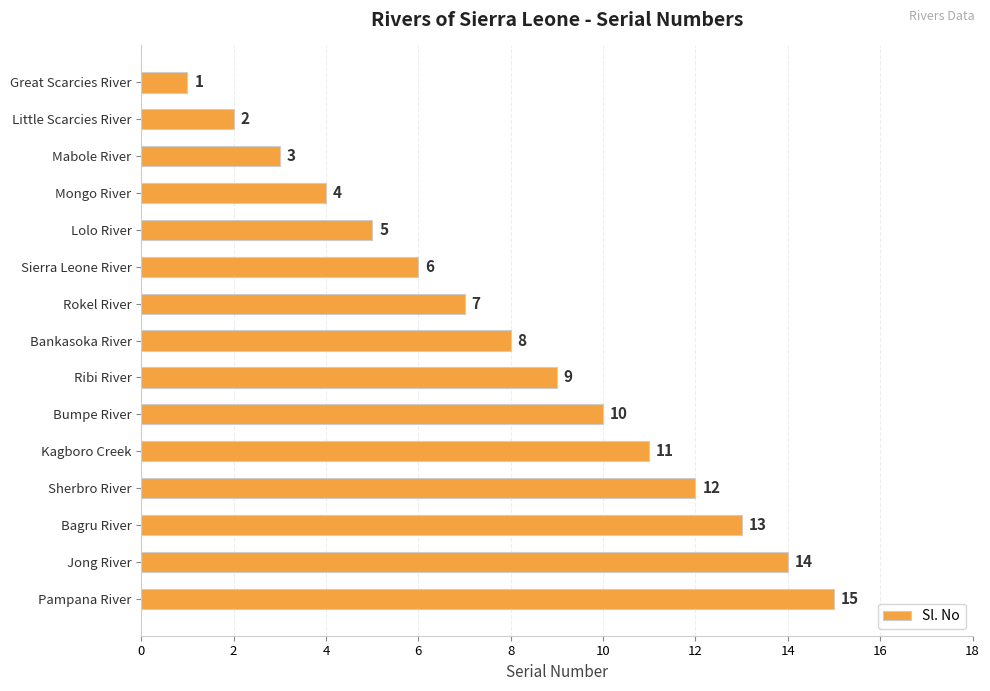

What is the difference between the maximum and minimum values?

14